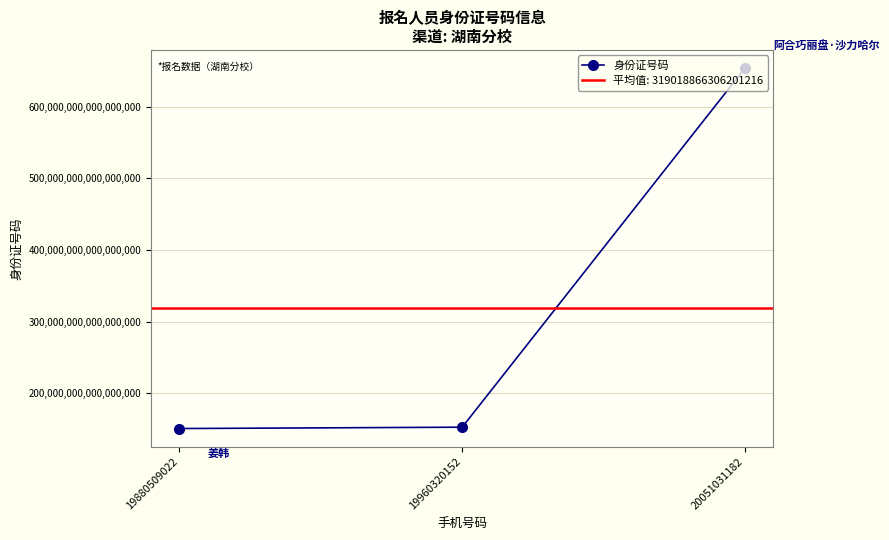

True or false: the data shows 261912942060369440 at 20051031182.

False